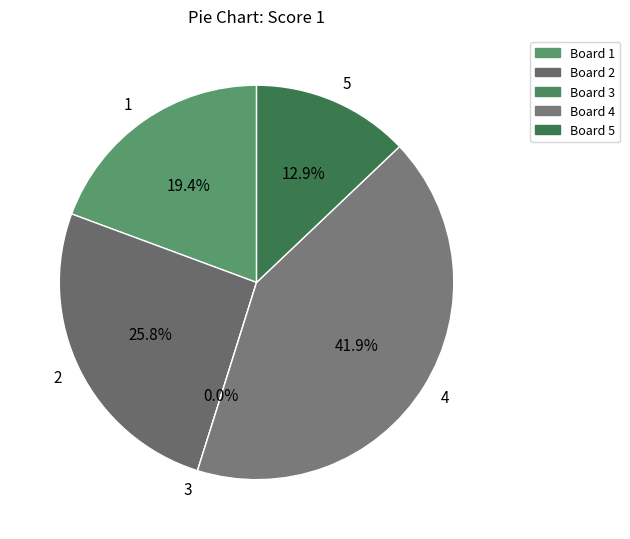

True or false: 4 accounts for 42% of the total.

True